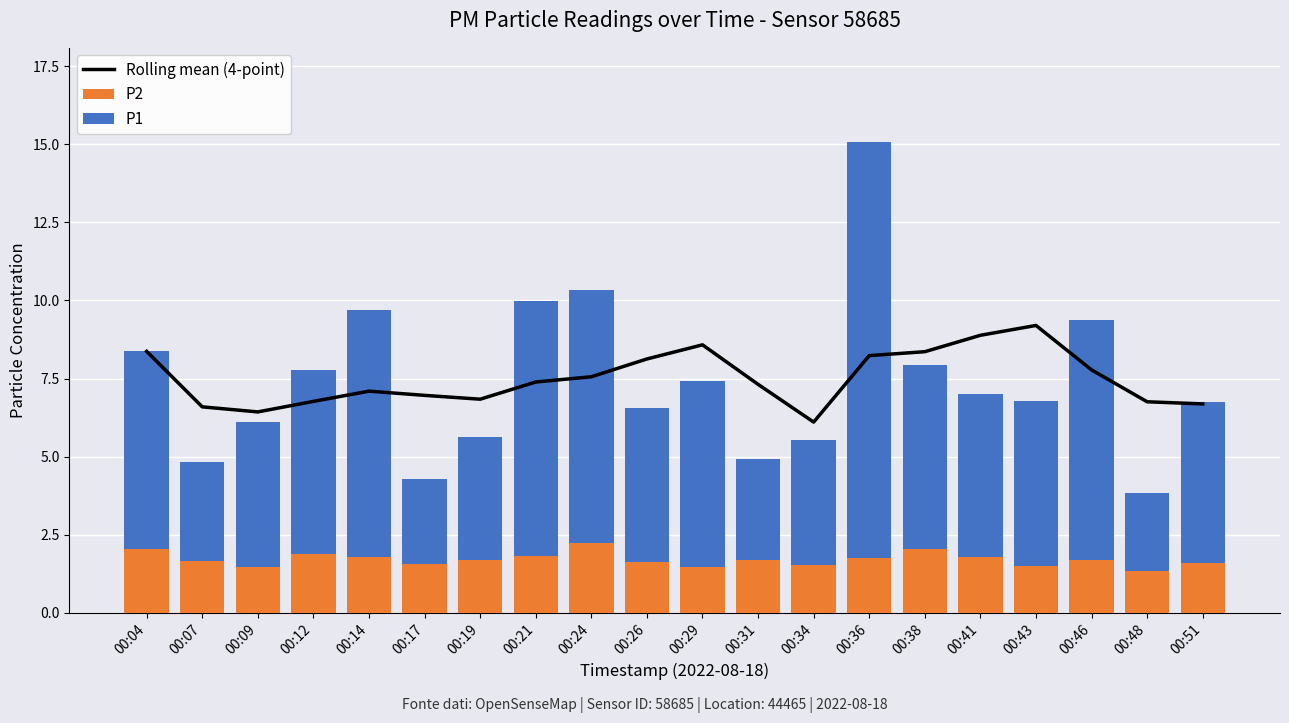

List the series in order of their peak value, highest first.

P1, Rolling mean (4-point), P2